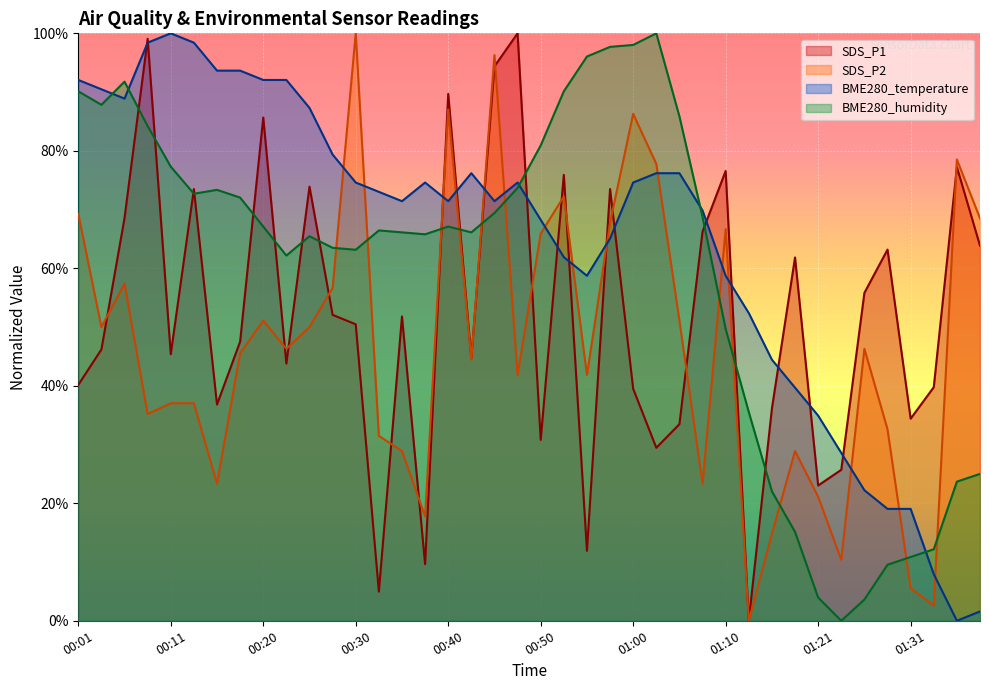

How many data points in BME280_temperature are above 73?

20